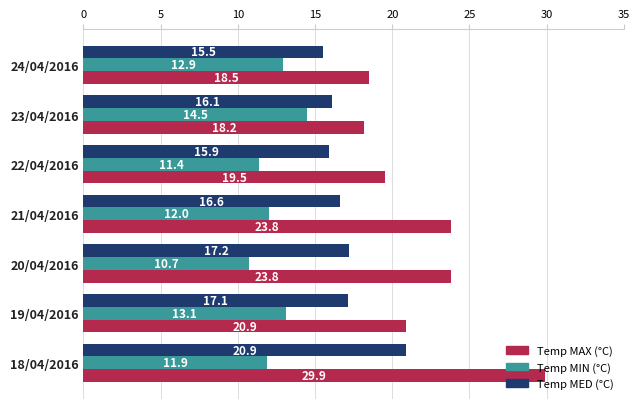

How many data points does each series have?

7